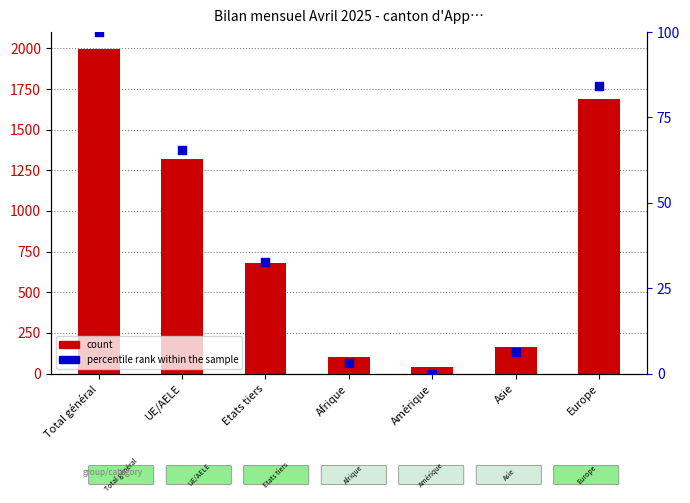

What is the total value across all series at Amérique?

40.0